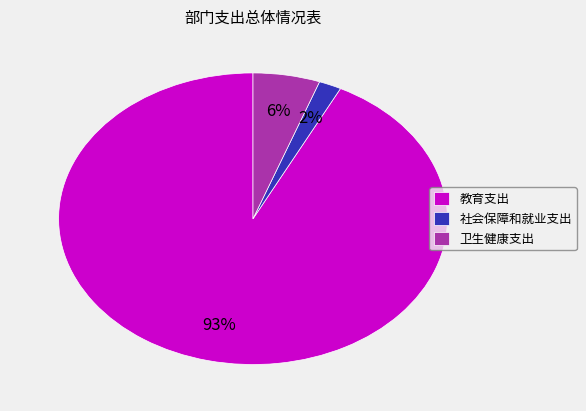

Which category has the biggest portion of the pie?

教育支出